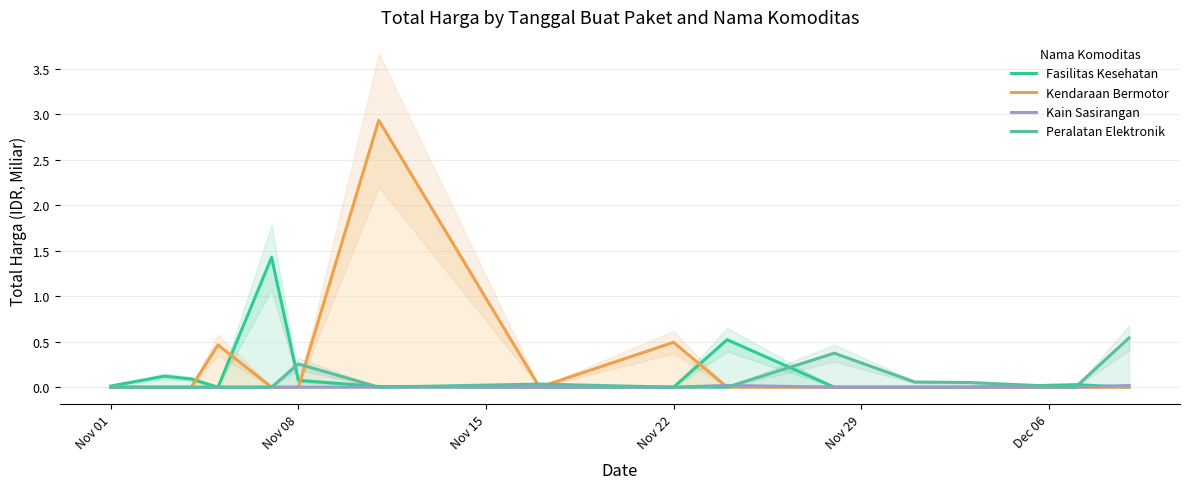

The Kendaraan Bermotor series shows 0.0 at Nov 01. True or false?

True